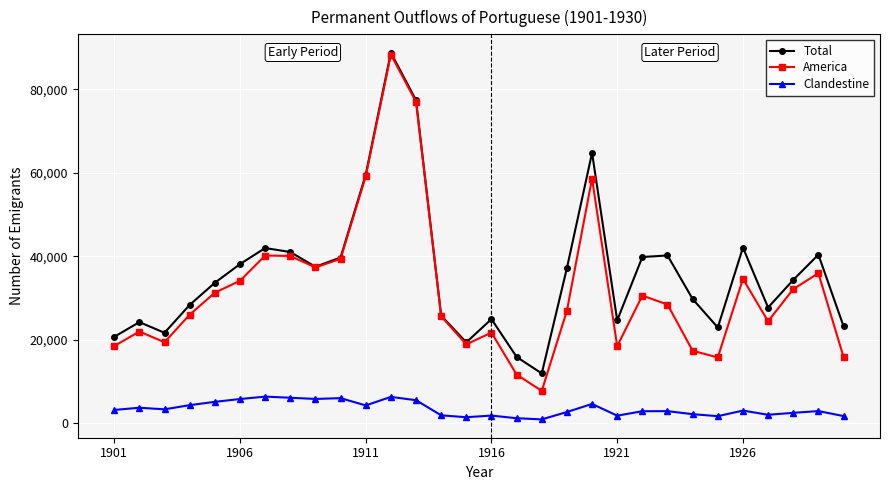

How many interior local peaks does the America series have?

8